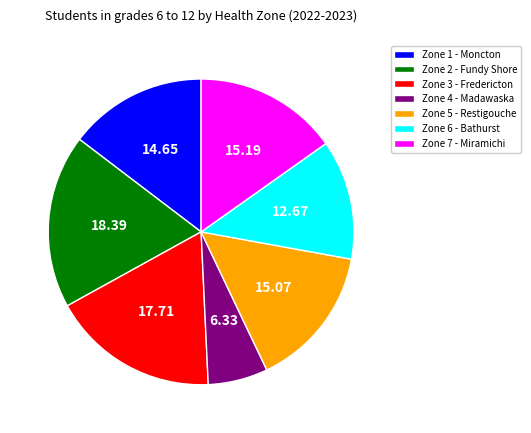

Approximately how many times larger is the value at Zone 7 - Miramichi compared to Zone 6 - Bathurst?

1.2